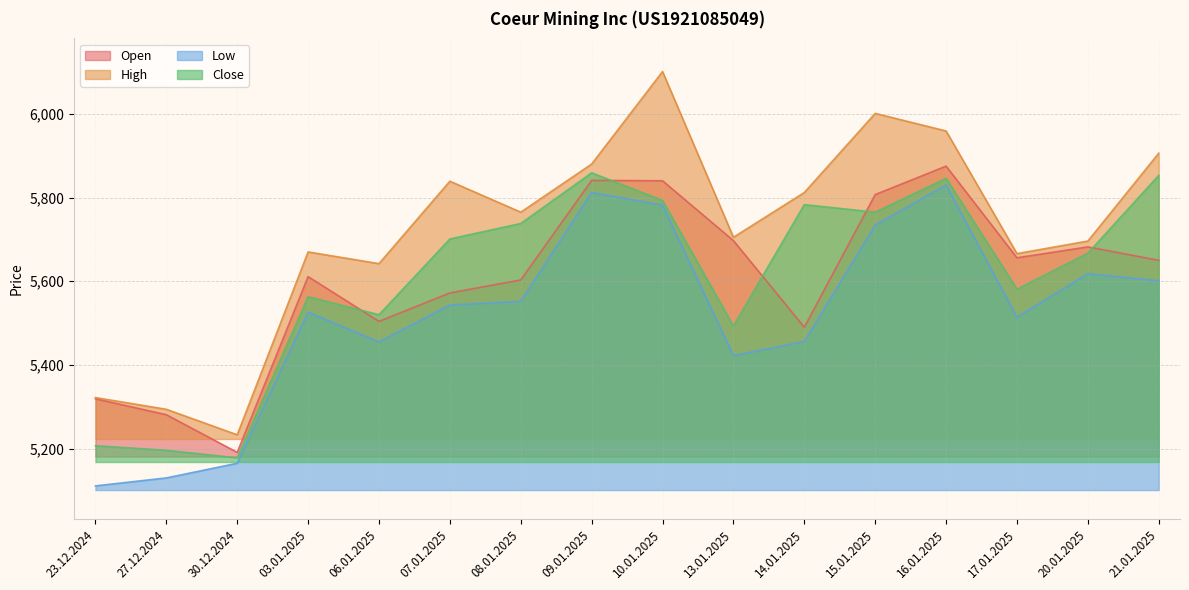

Which has a higher value, 17.01.2025 or 08.01.2025?

17.01.2025